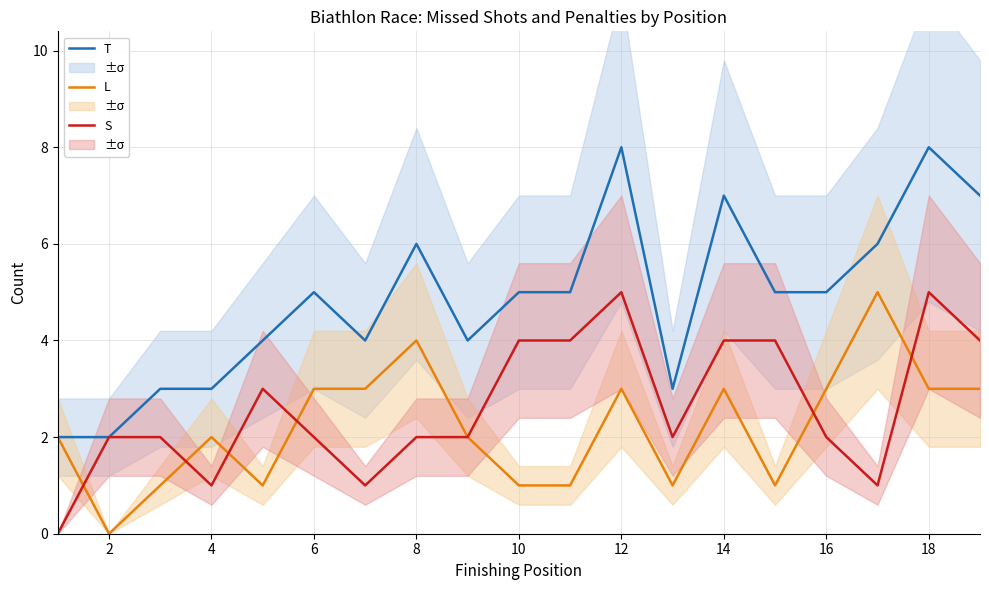

True or false: T and S intersect in this chart.

False